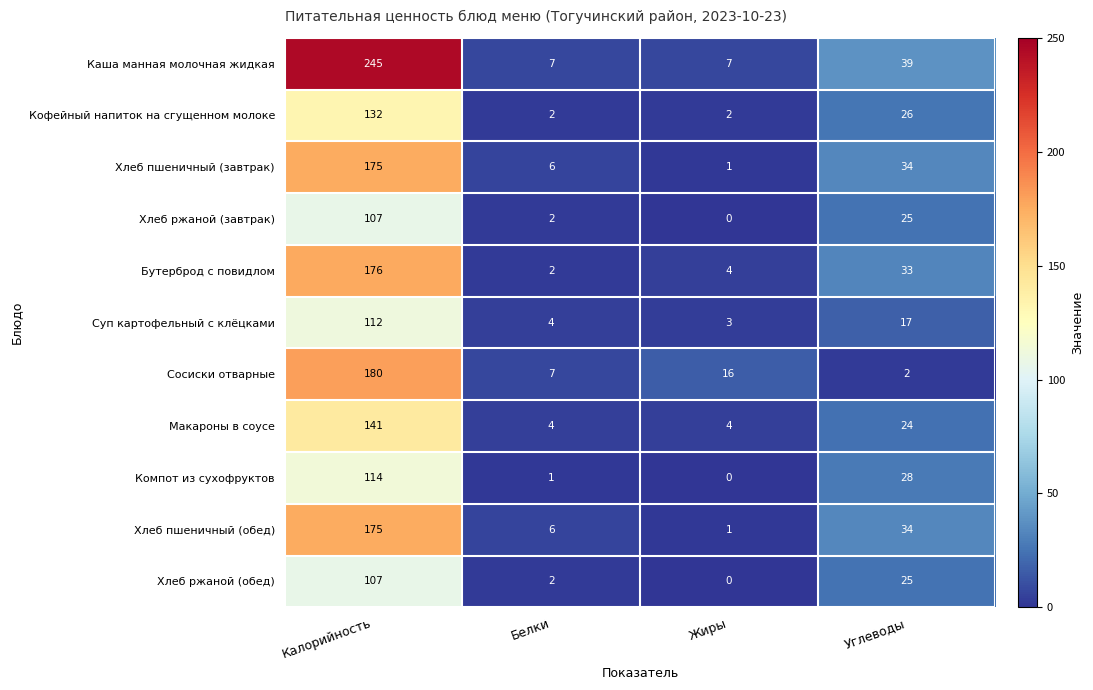

The value of Каша манная молочная жидкая at Белки is 7. True or false?

True